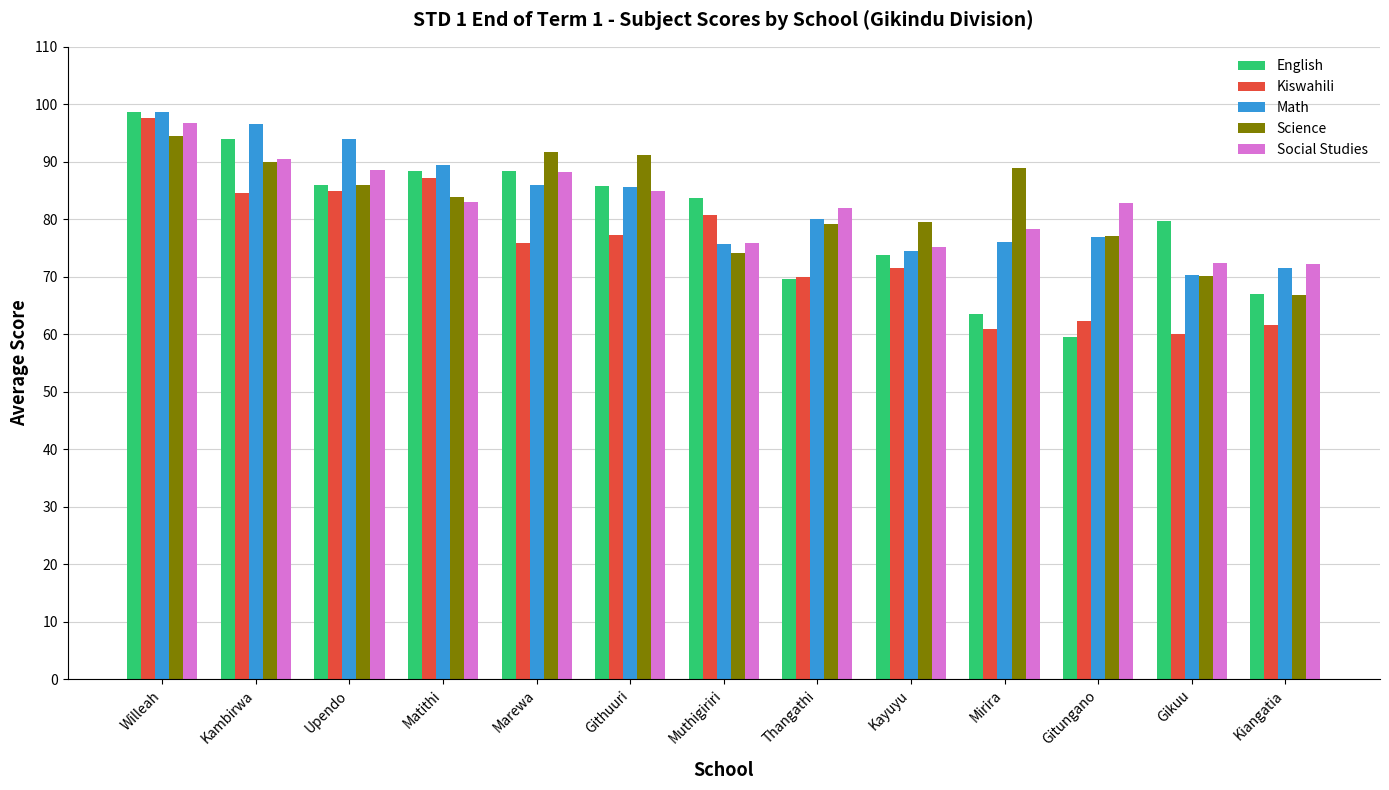

What is the difference between the second highest and second lowest values in the Math series?

25.1